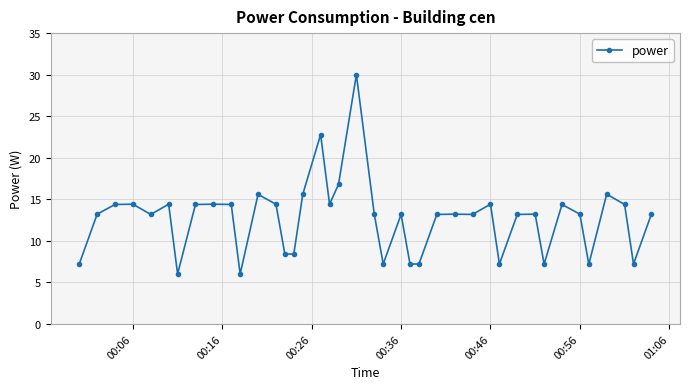

What is the difference between the maximum and minimum values?

24.0